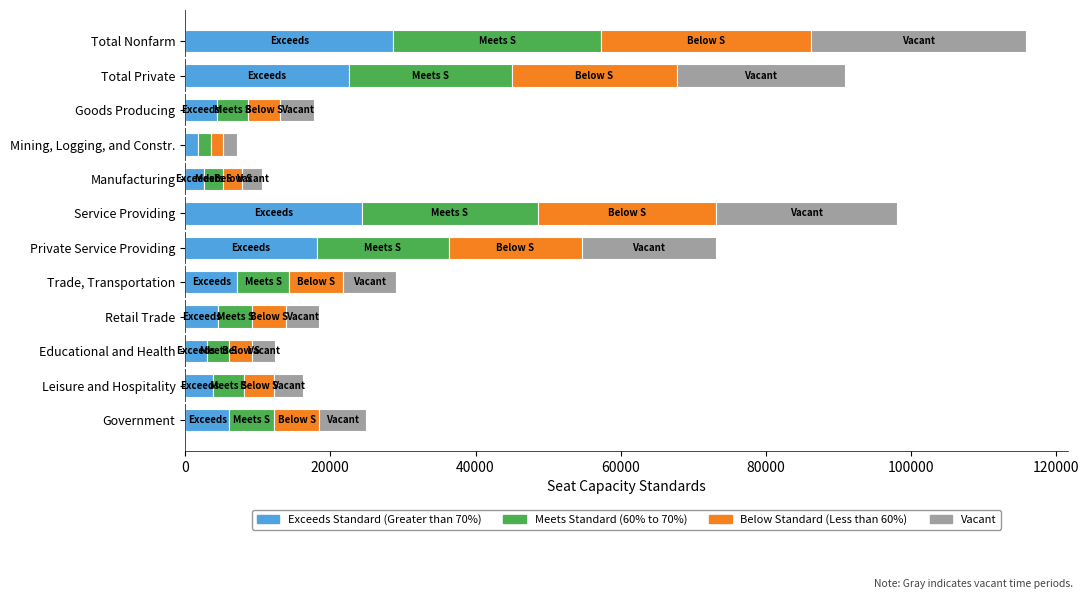

The Exceeds Standard (Greater than 70%) series shows 15370 at Service Providing. True or false?

False